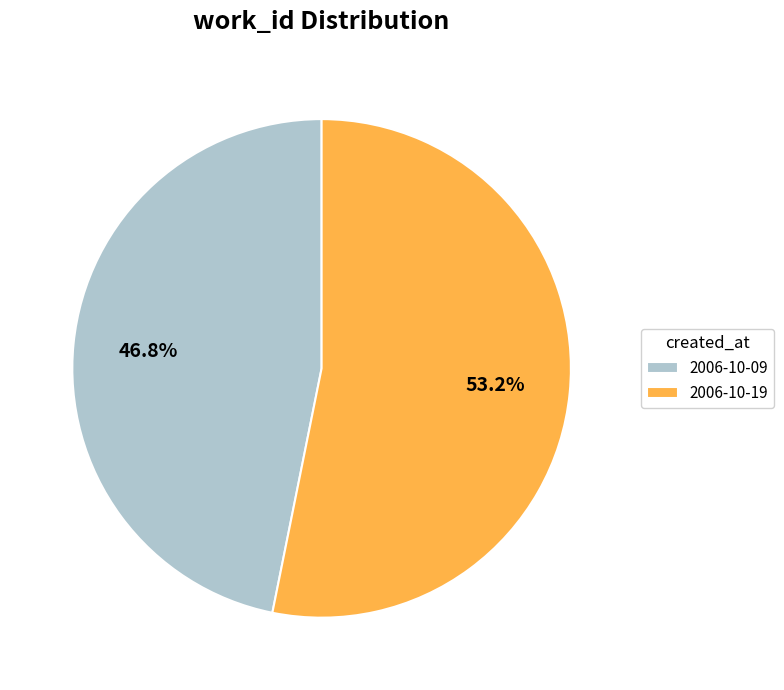

What percentage is the 2006-10-19 slice, to the nearest percent?

53%